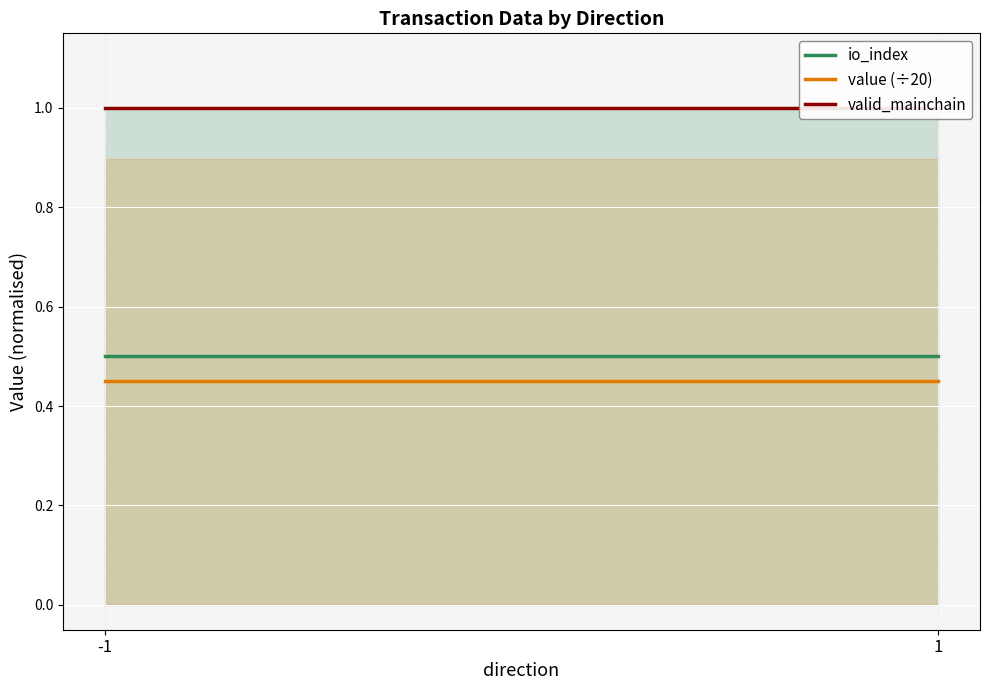

What is the sum of all valid_mainchain values?

2.0